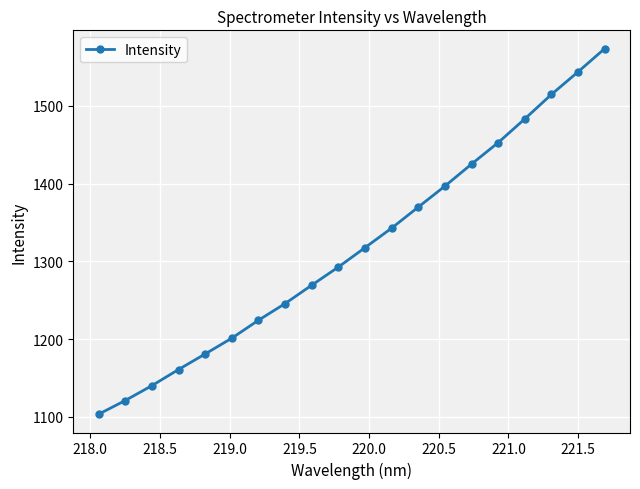

True or false: the data has more than 2 interior local peaks.

False